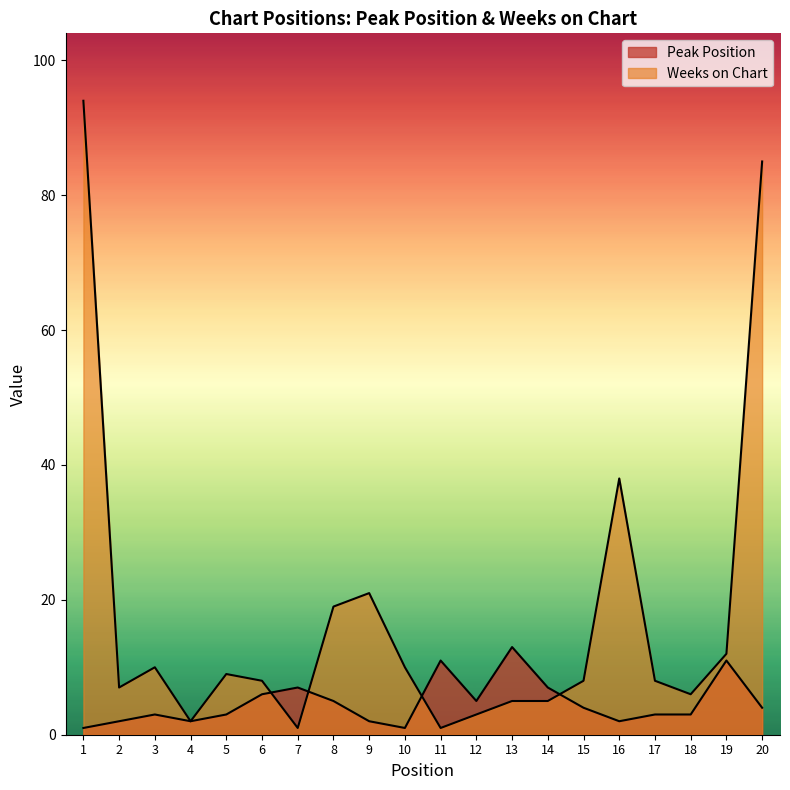

What is the difference between the Weeks on Chart values at 20 and 9?

64